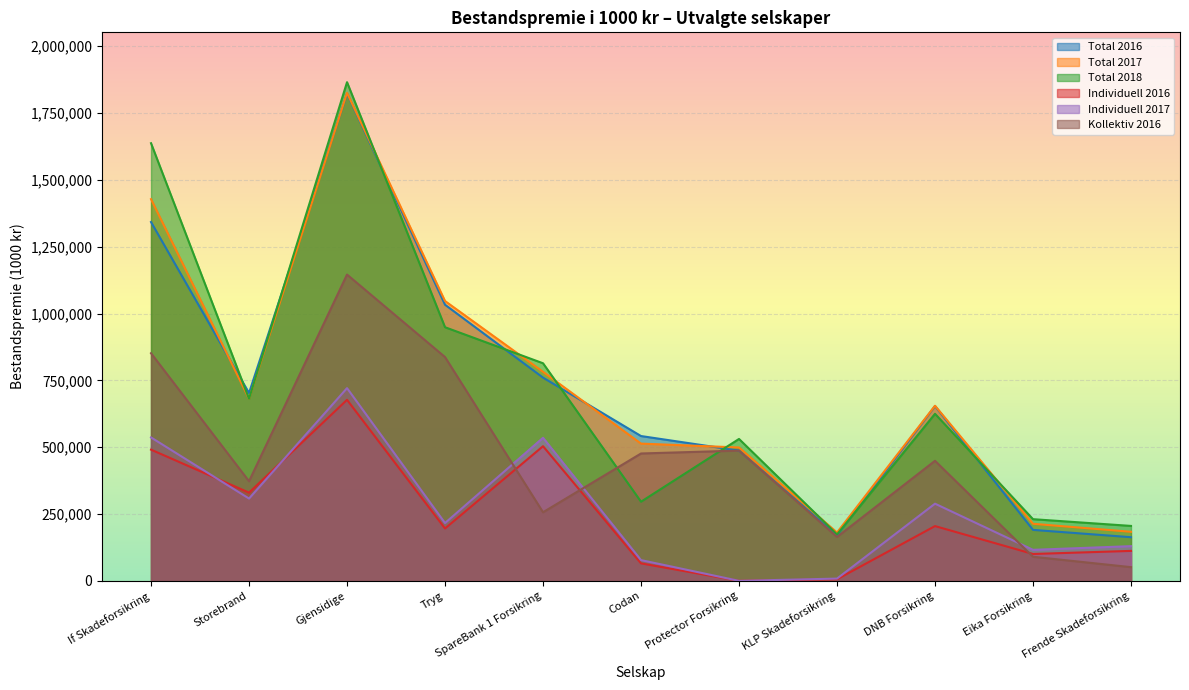

What is the highest value of the Kollektiv 2016 series?

1145725